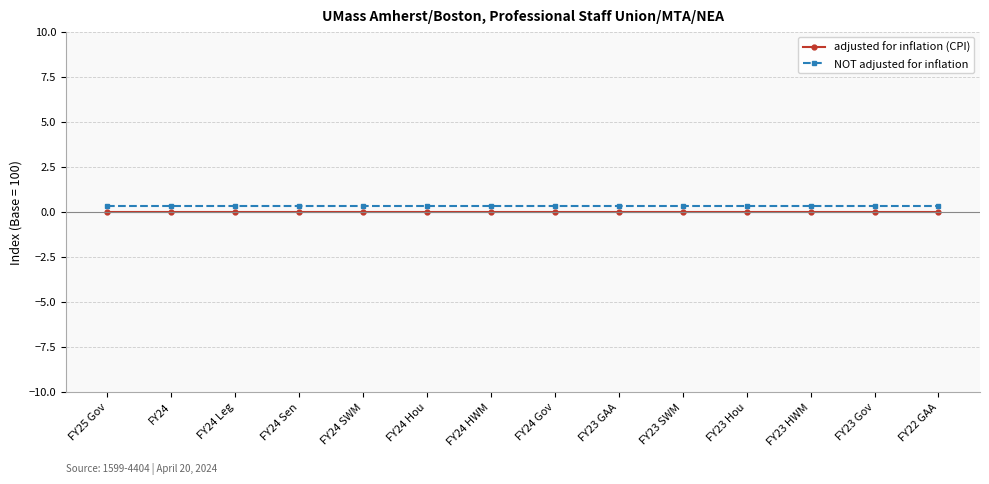

What is the difference between the highest and lowest values at FY23 SWM?

0.3